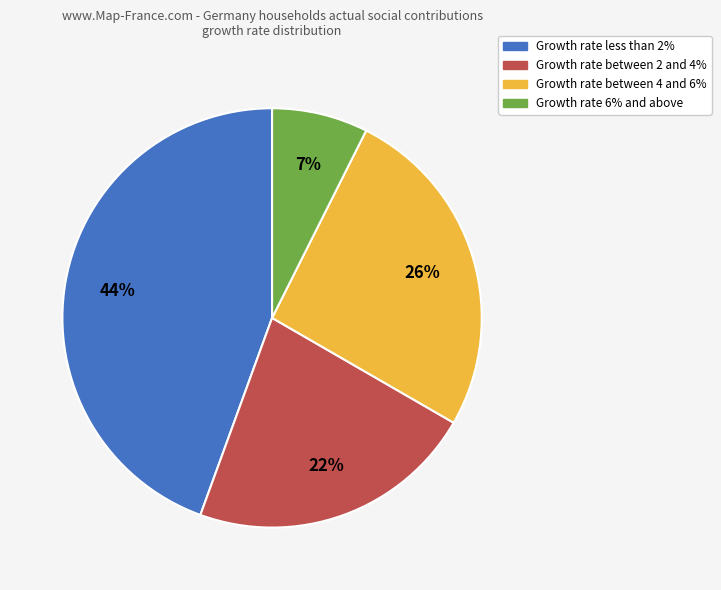

To the nearest percent, what is the average slice percentage?

25%